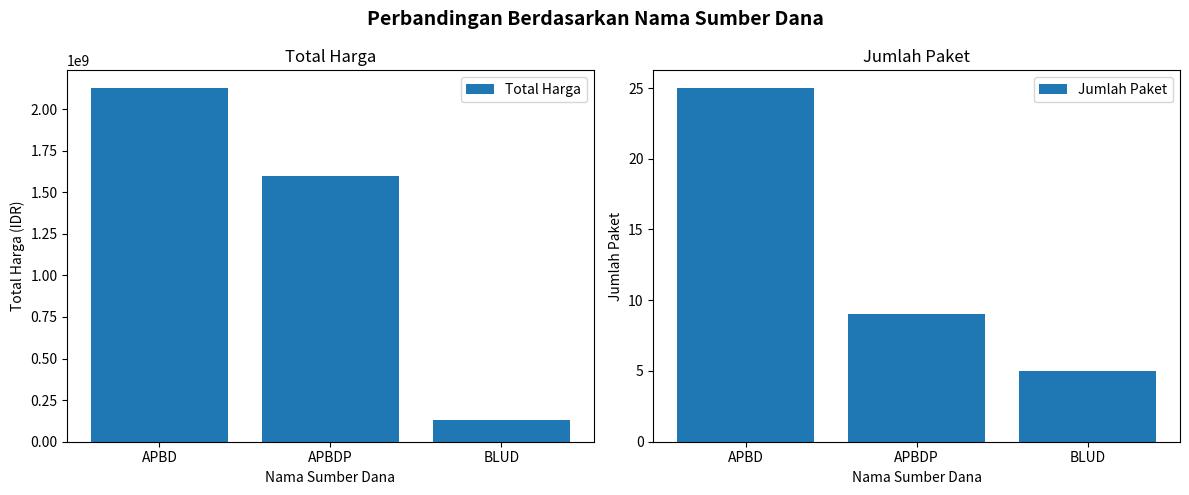

What are all the series names shown in the legend?

Total Harga, Jumlah Paket